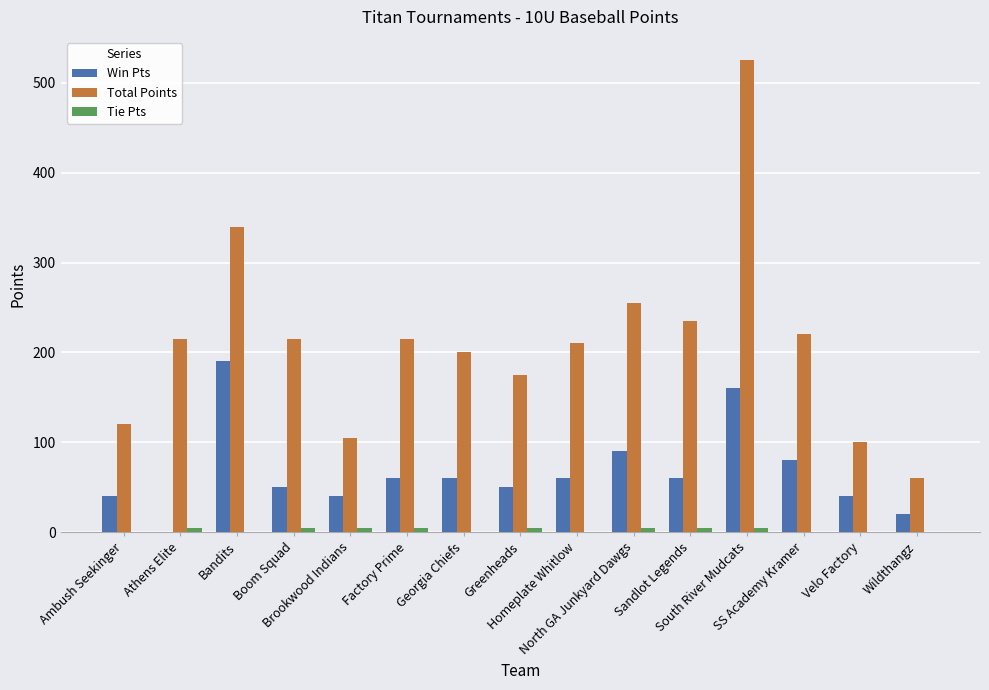

What is the greatest value displayed?

525